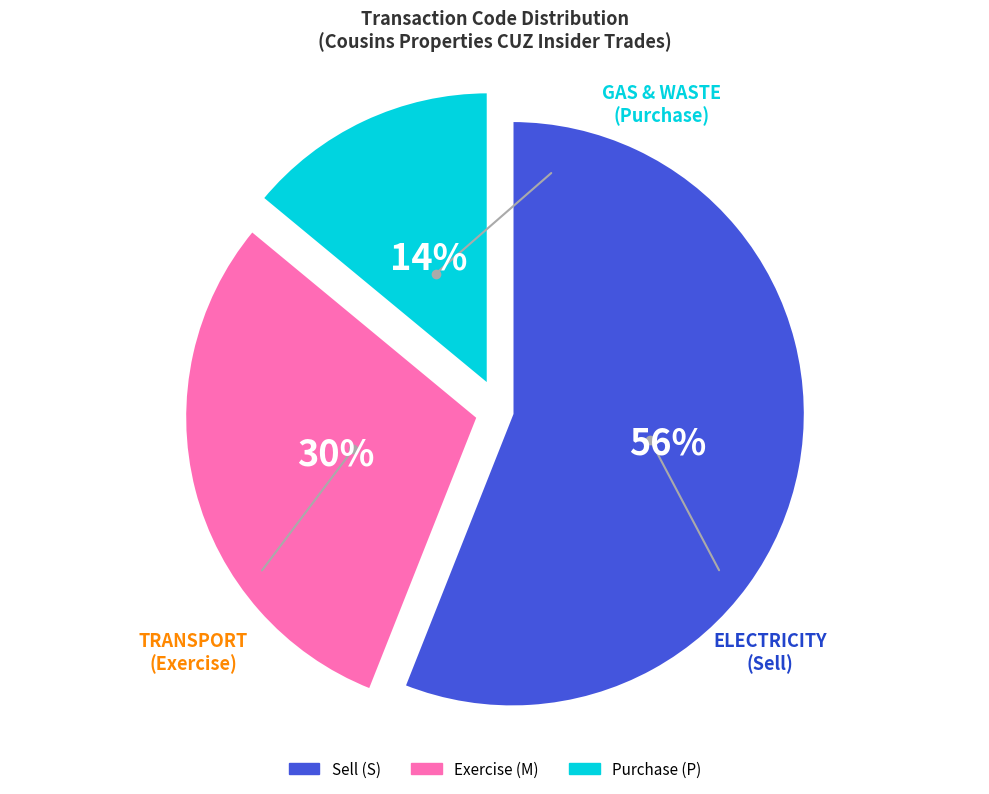

What percentage is the Sell (S) slice, to the nearest percent?

56%